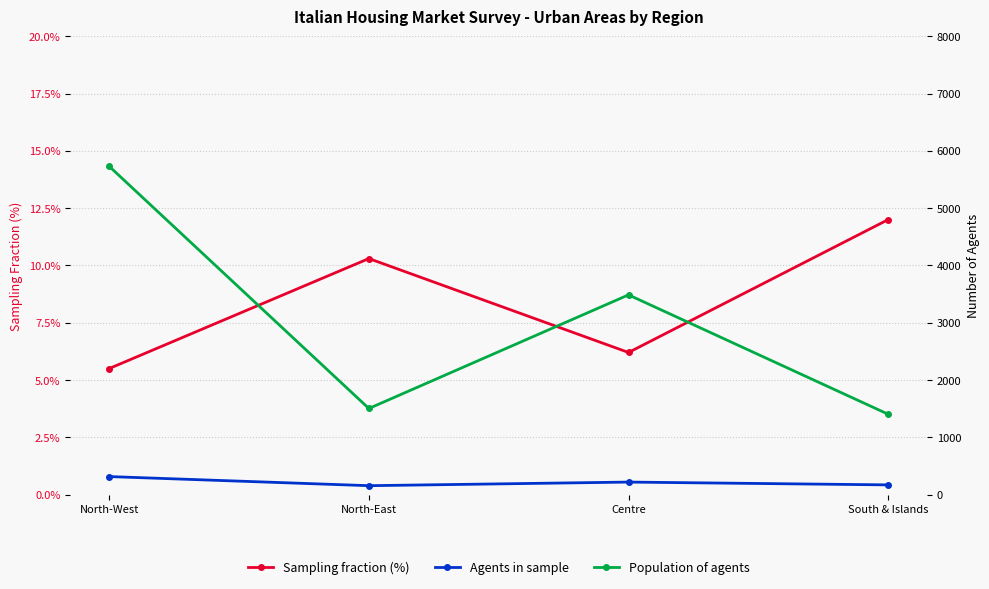

In Sampling fraction (%), how many points are higher than both neighbors (excluding endpoints)?

1